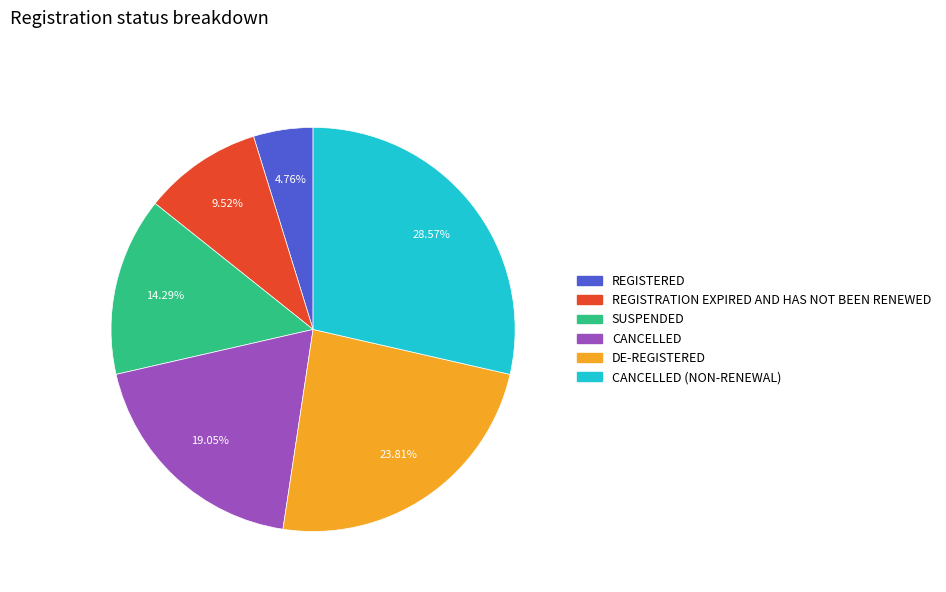

To the nearest percent, what is the combined percentage of REGISTERED and CANCELLED (NON-RENEWAL)?

33%